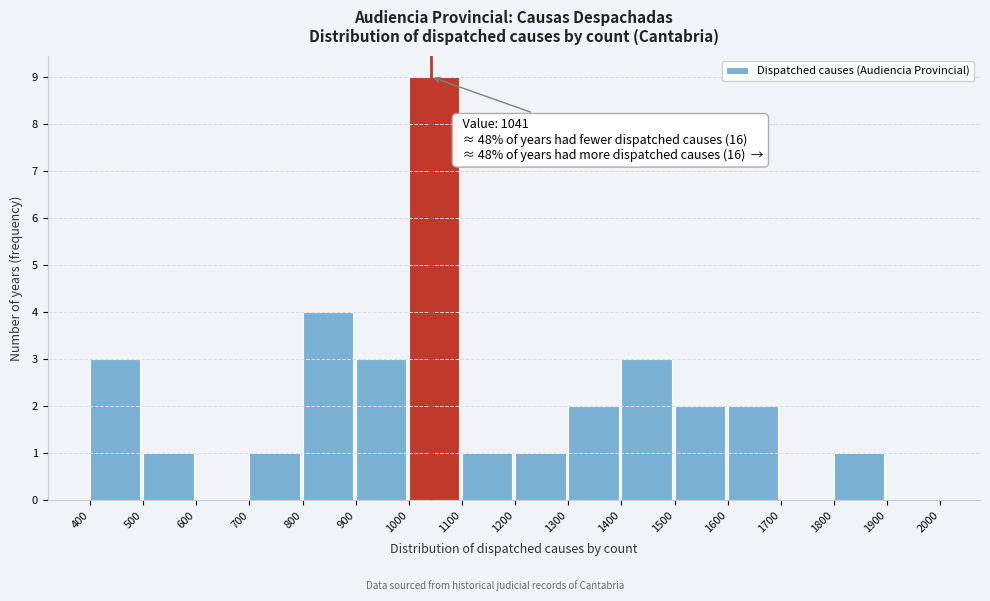

Over which range of the x-axis is the bar tallest?

1000 to 1100